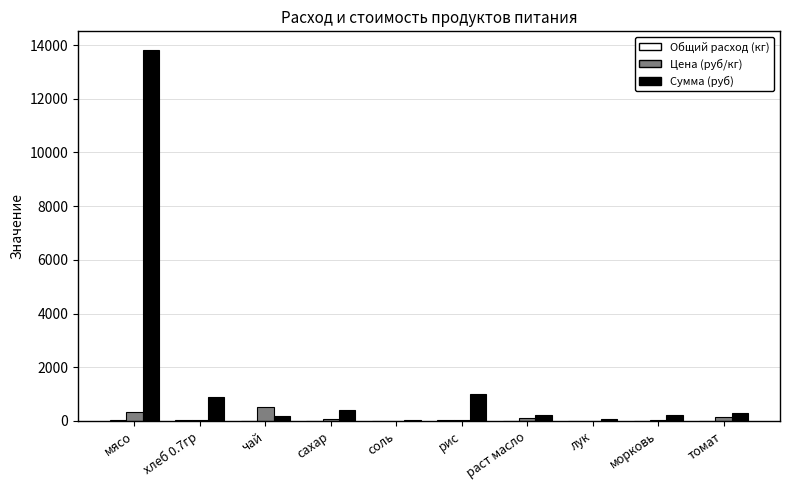

At which label does Цена (руб/кг) first exceed 55?

мясо